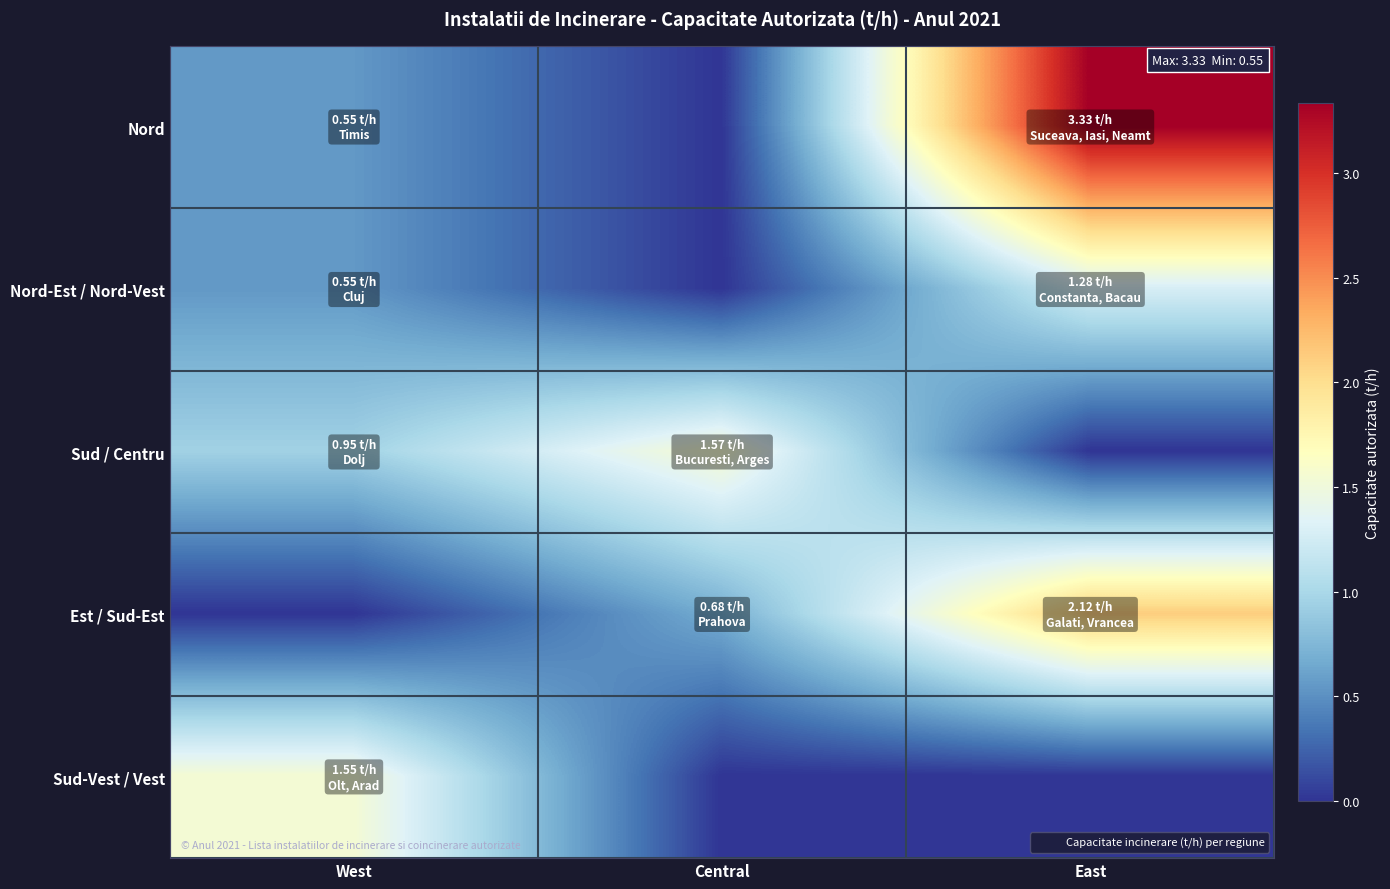

Which series has the largest total across all categories?

Nord